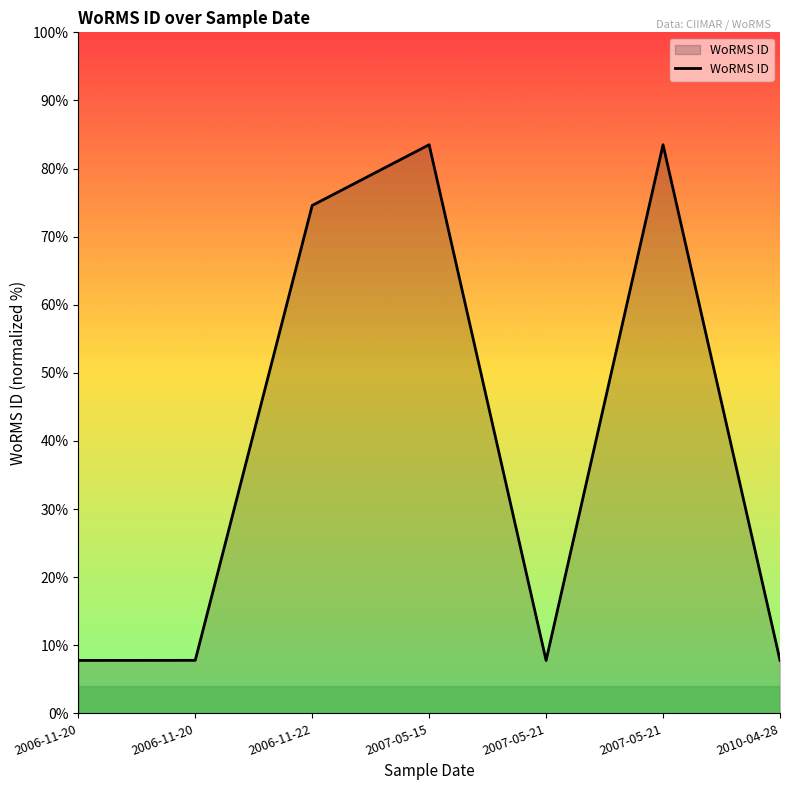

How many points are higher than both their immediate neighbors (excluding endpoints)?

2